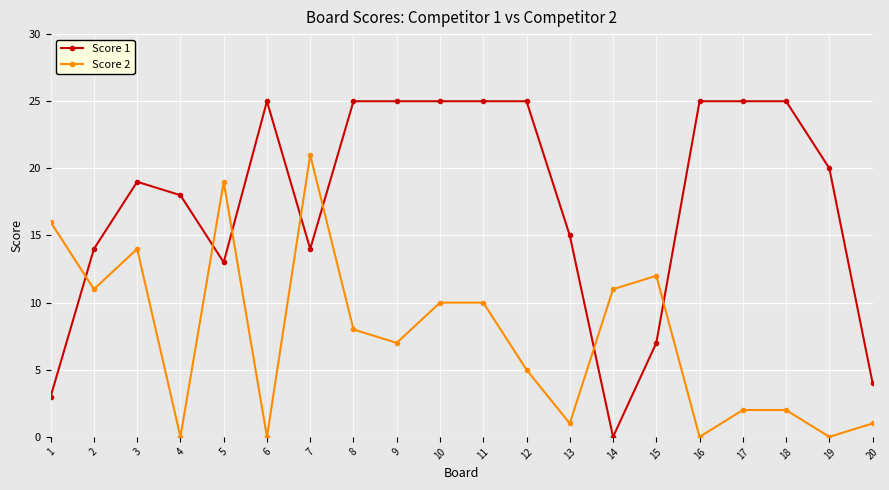

True or false: Score 2 has more than 0 interior local peaks.

True